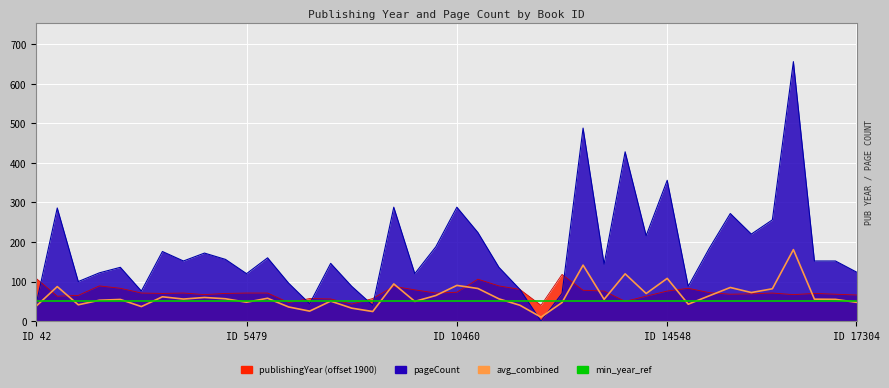

True or false: min_year_ref has a value of 50.0 at 5.

True